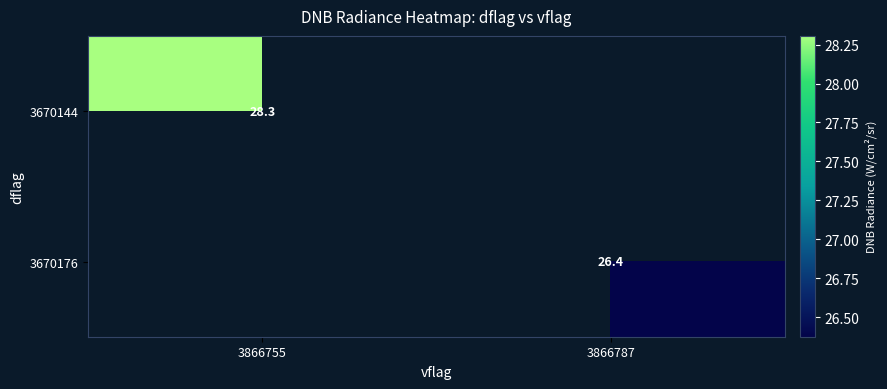

Which category has the highest value in the 3670144 series?

3866755